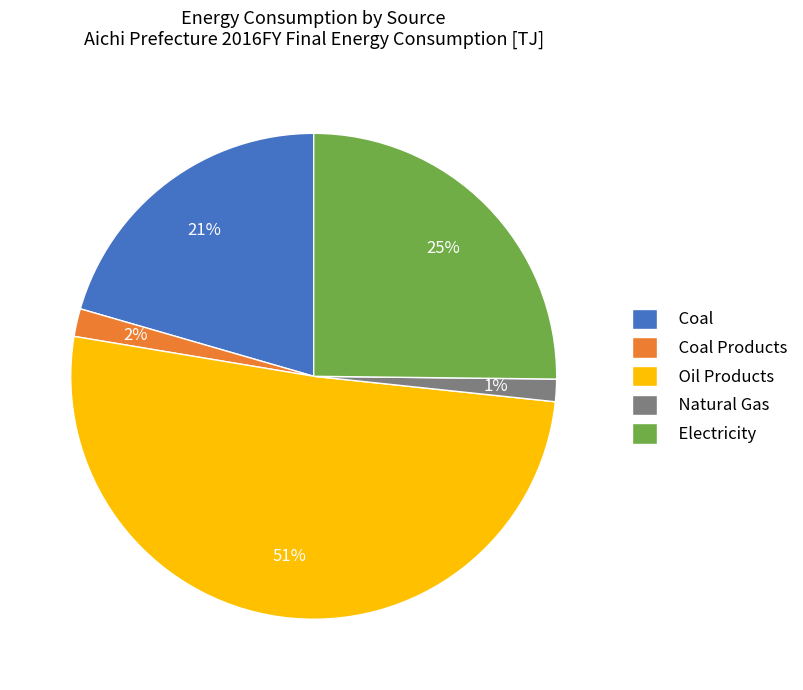

To the nearest percent, what percentage of the pie is Coal?

21%